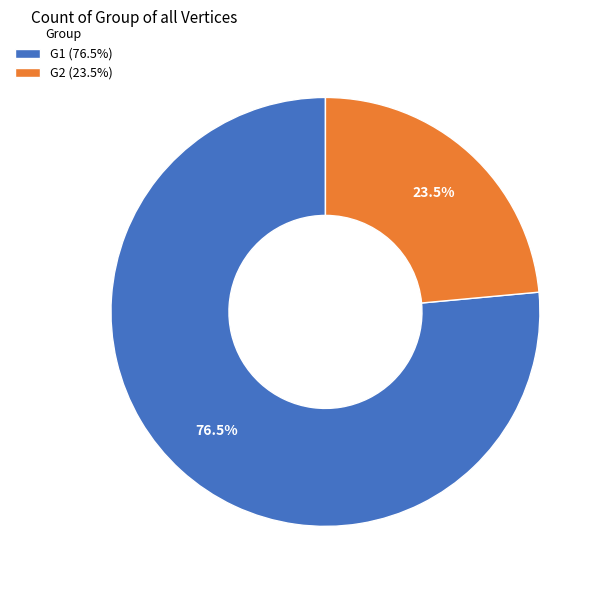

Does G1 represent more than half of the total?

Yes